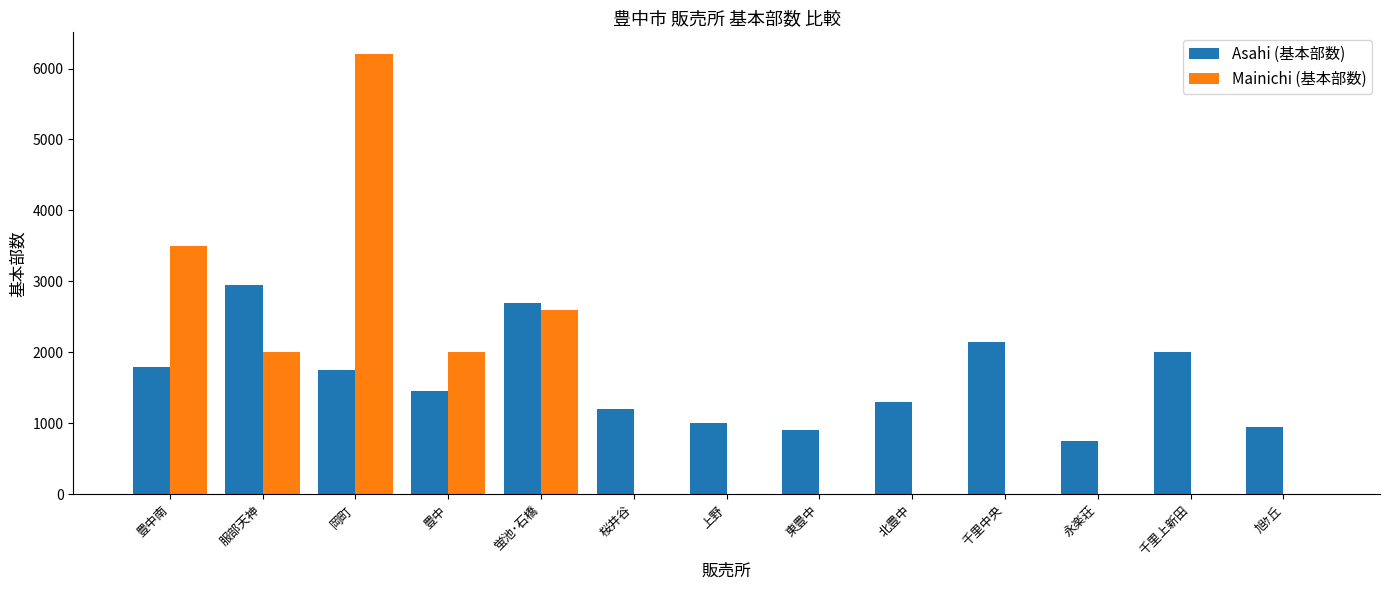

At which category does the chart reach its peak across all series?

岡町